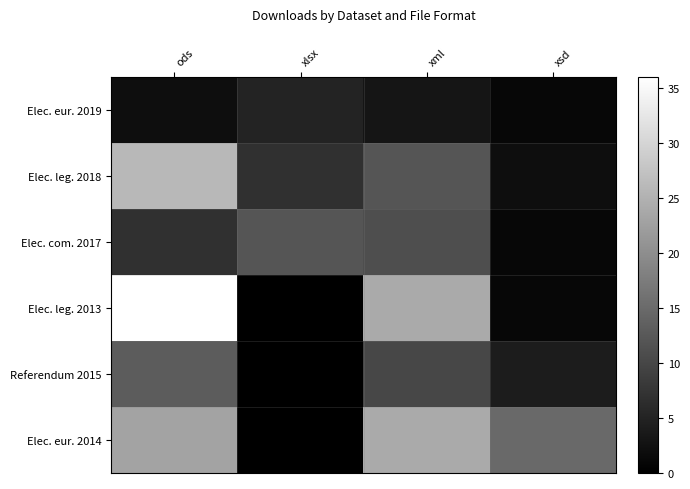

Which series has the largest total across all categories?

Elec. eur. 2014